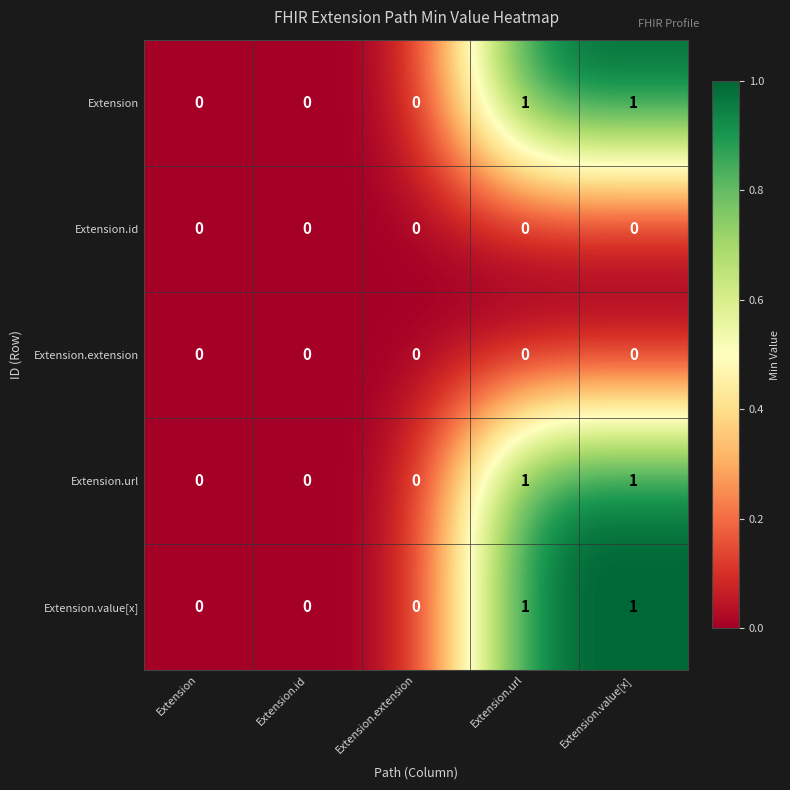

What is the total value across all series at Extension.url?

3